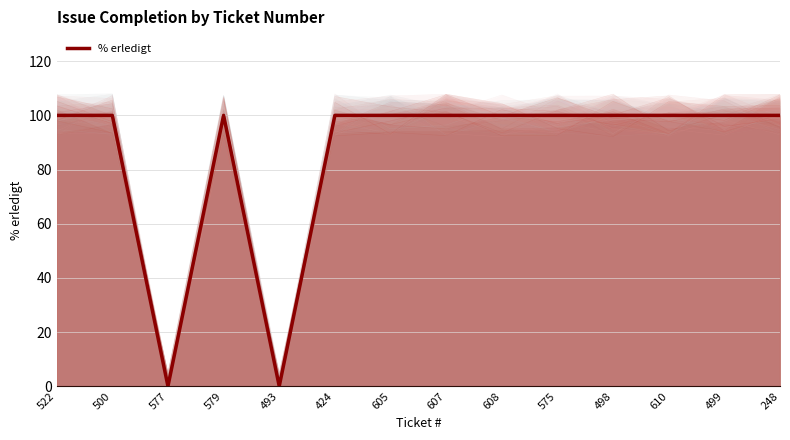

Between 424 and 493, which is larger?

424